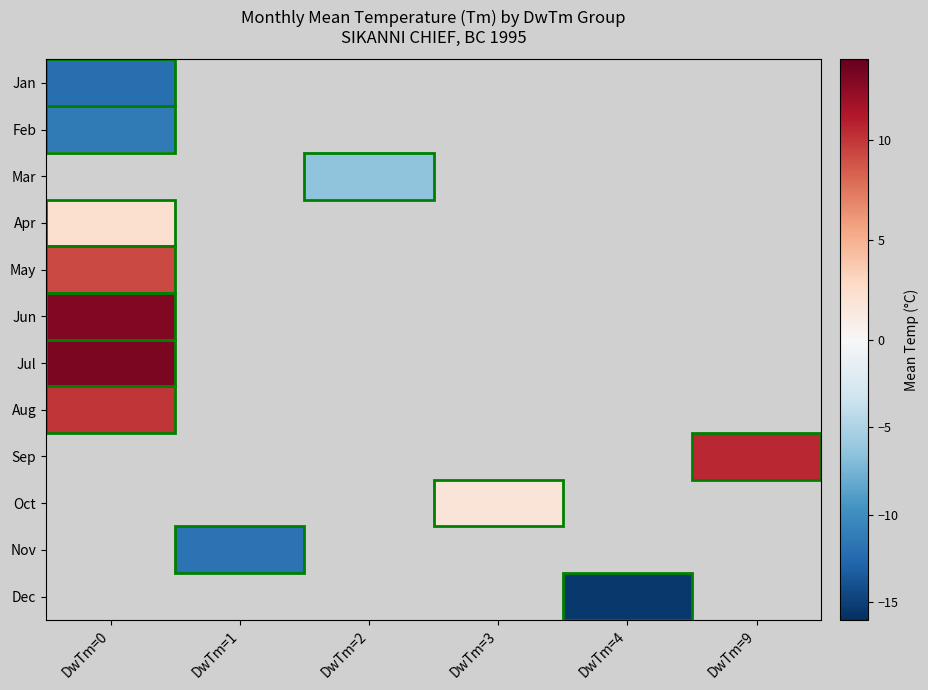

At which category does the chart reach its minimum across all series?

DwTm=4